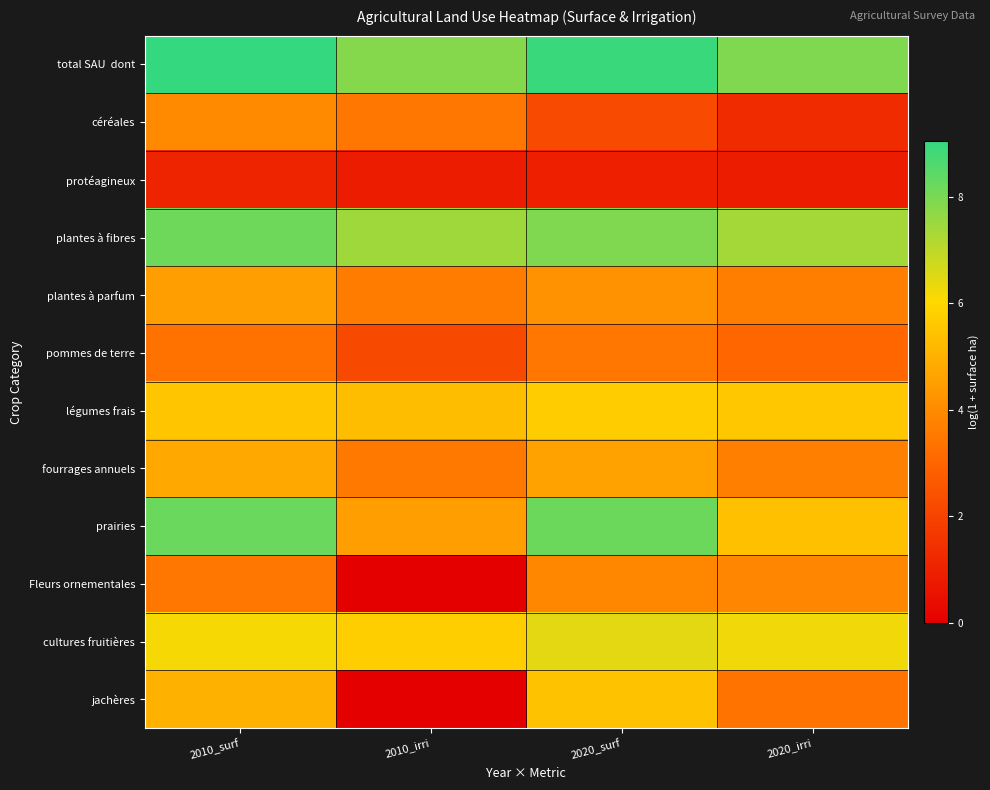

Which category has the highest value across all series?

2010_surf